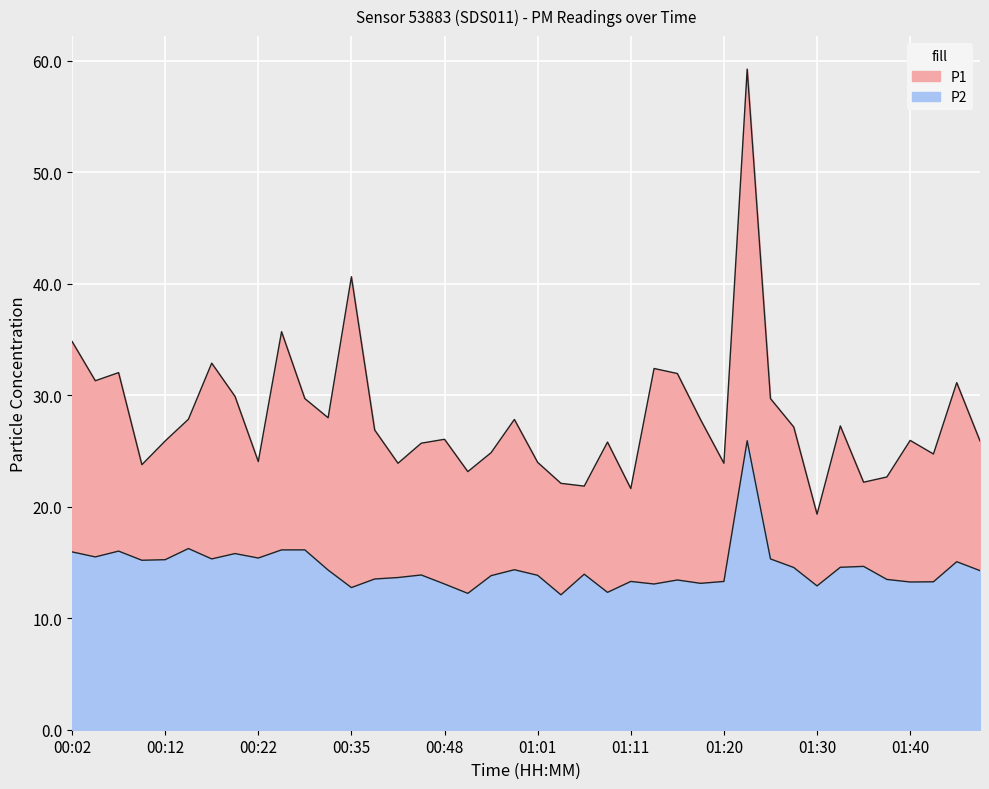

How many data points in P1 are less than 26?

19